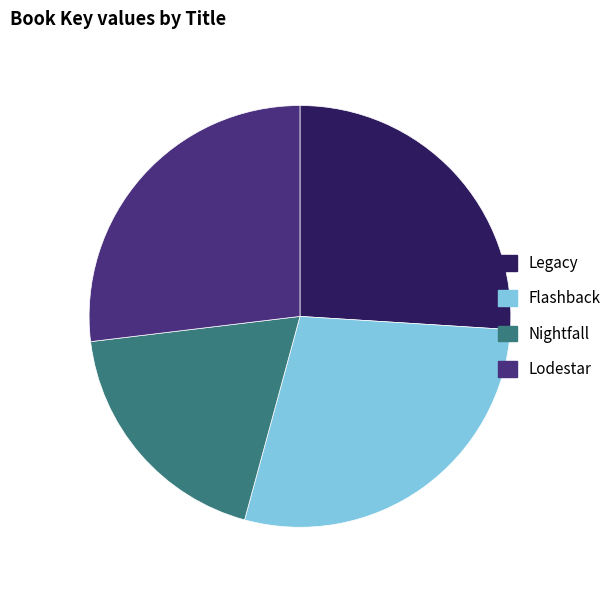

Is the sum of Lodestar and Nightfall greater than half?

No